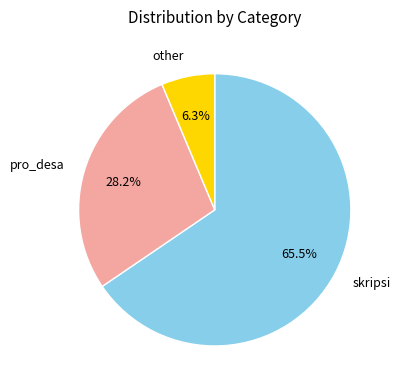

What is the largest slice in the pie chart?

skripsi